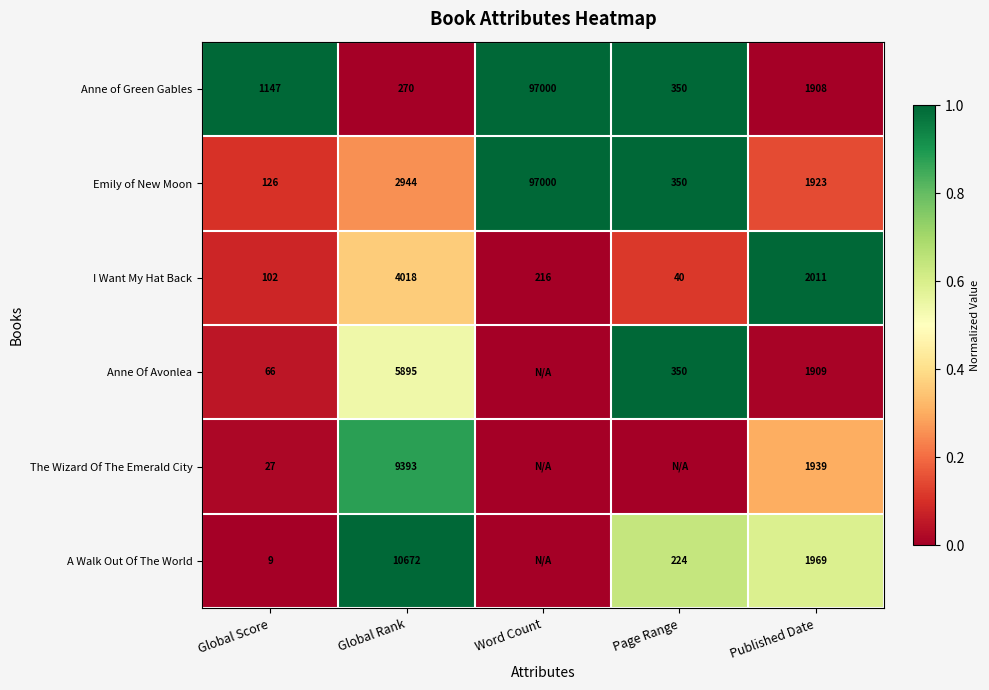

What is the difference between the highest and lowest values at Global Rank?

10402